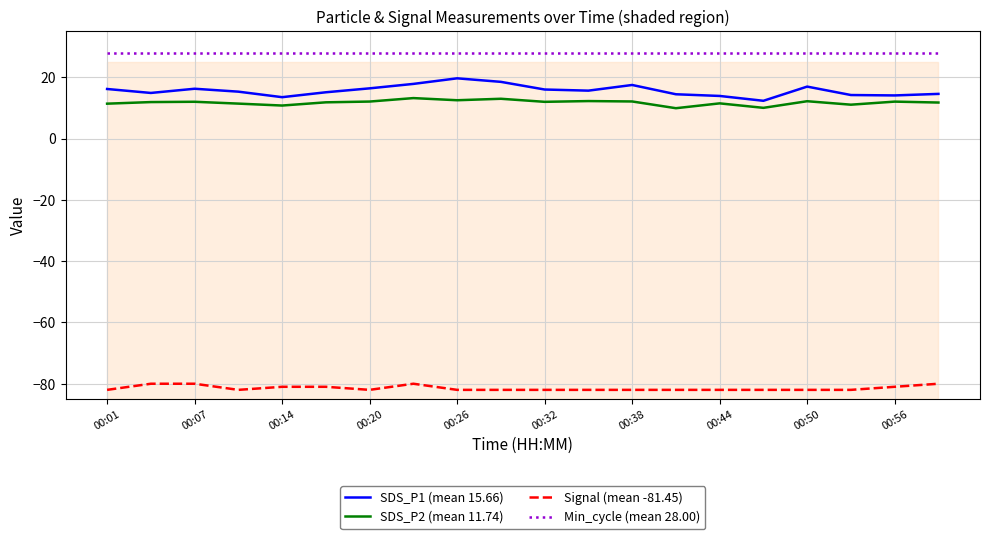

True or false: SDS_P1 (mean 15.66) and Signal (mean -81.45) cross at least once.

False